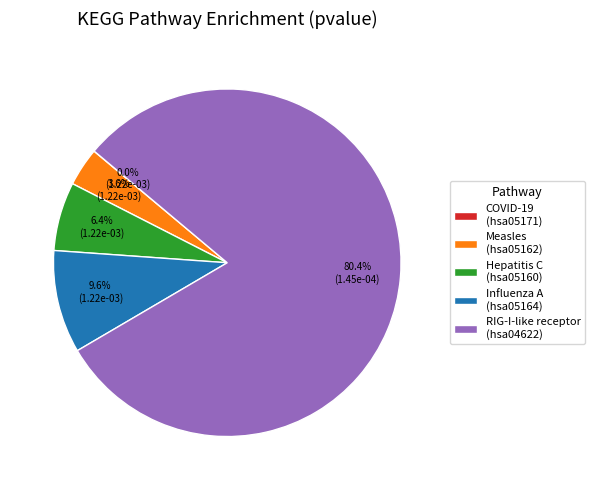

What is the largest slice in the pie chart?

RIG-I-like receptor (hsa04622)